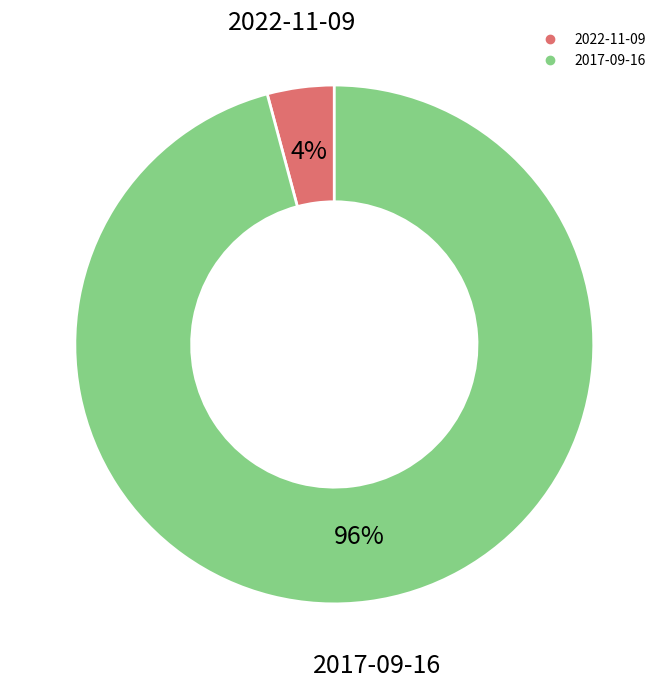

Does 2022-11-09 represent more than half of the total?

No